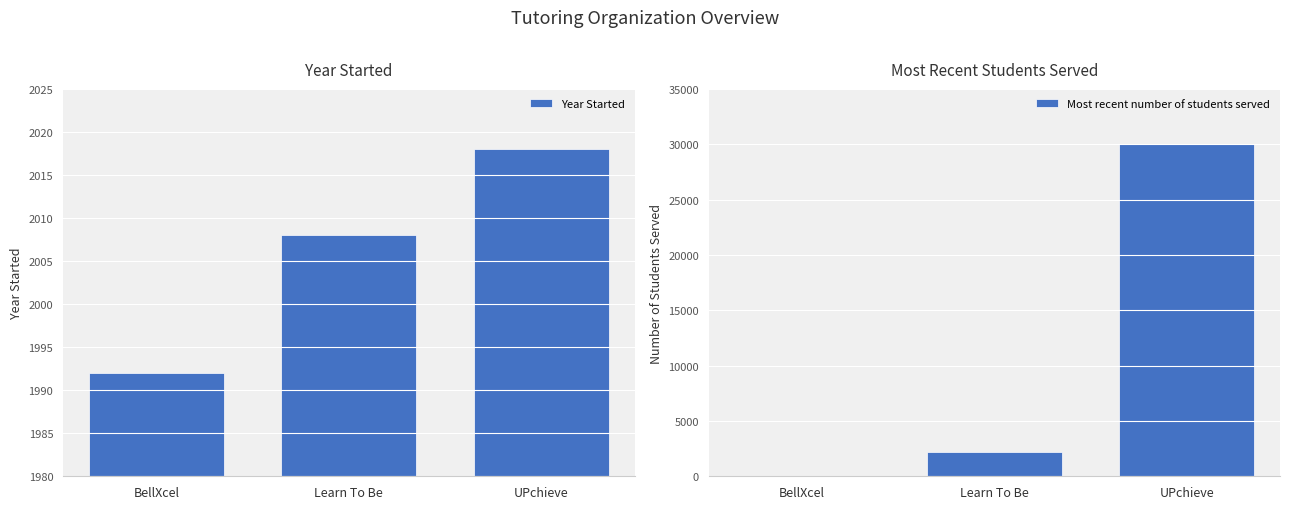

What are all the series names shown in the legend?

Year Started, Most recent number of students served